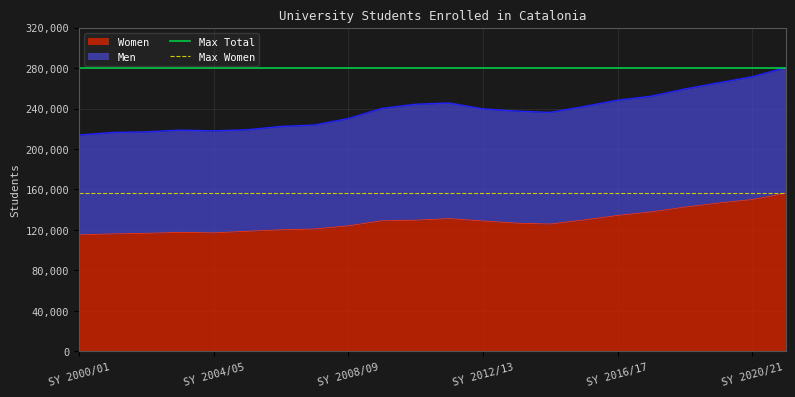

What is the highest value of the Women series?

156236